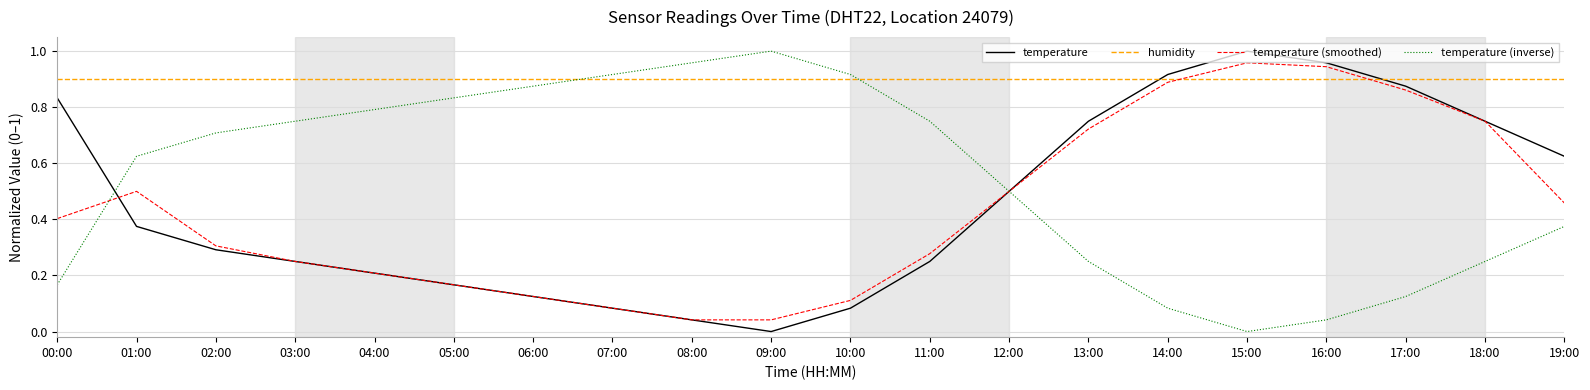

True or false: temperature (inverse) has a value of 0.3 at 18:00.

True